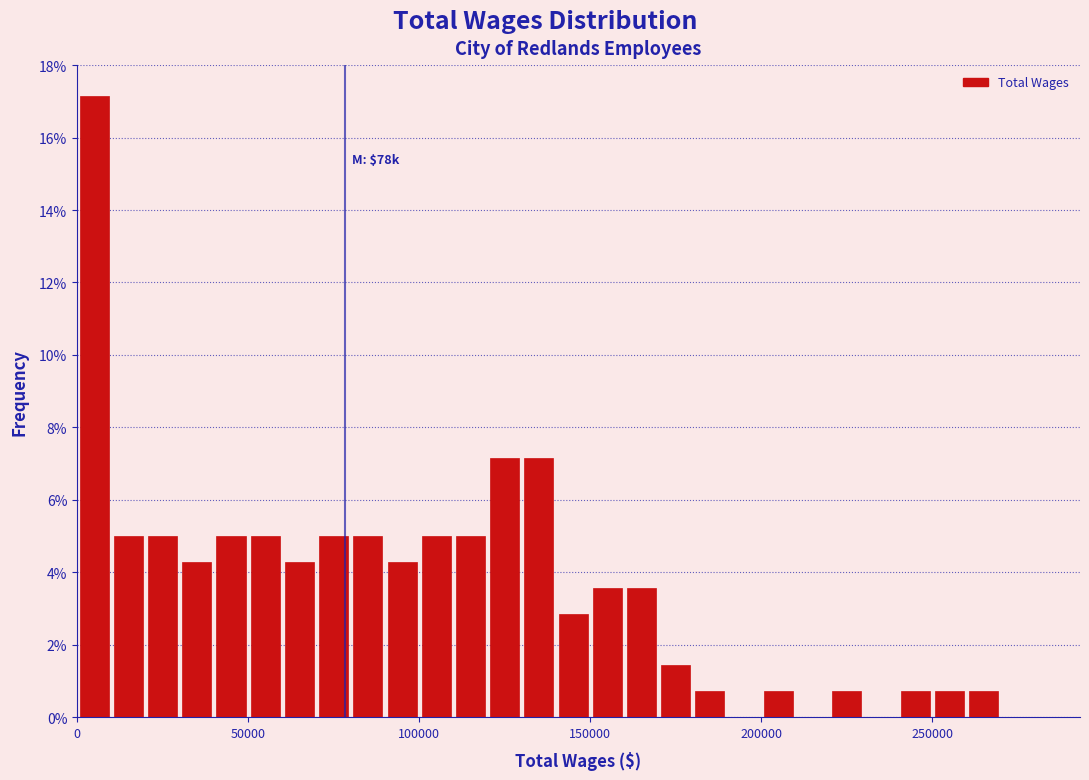

Read against the x-axis, roughly where is the centre of the tallest bar?

5000